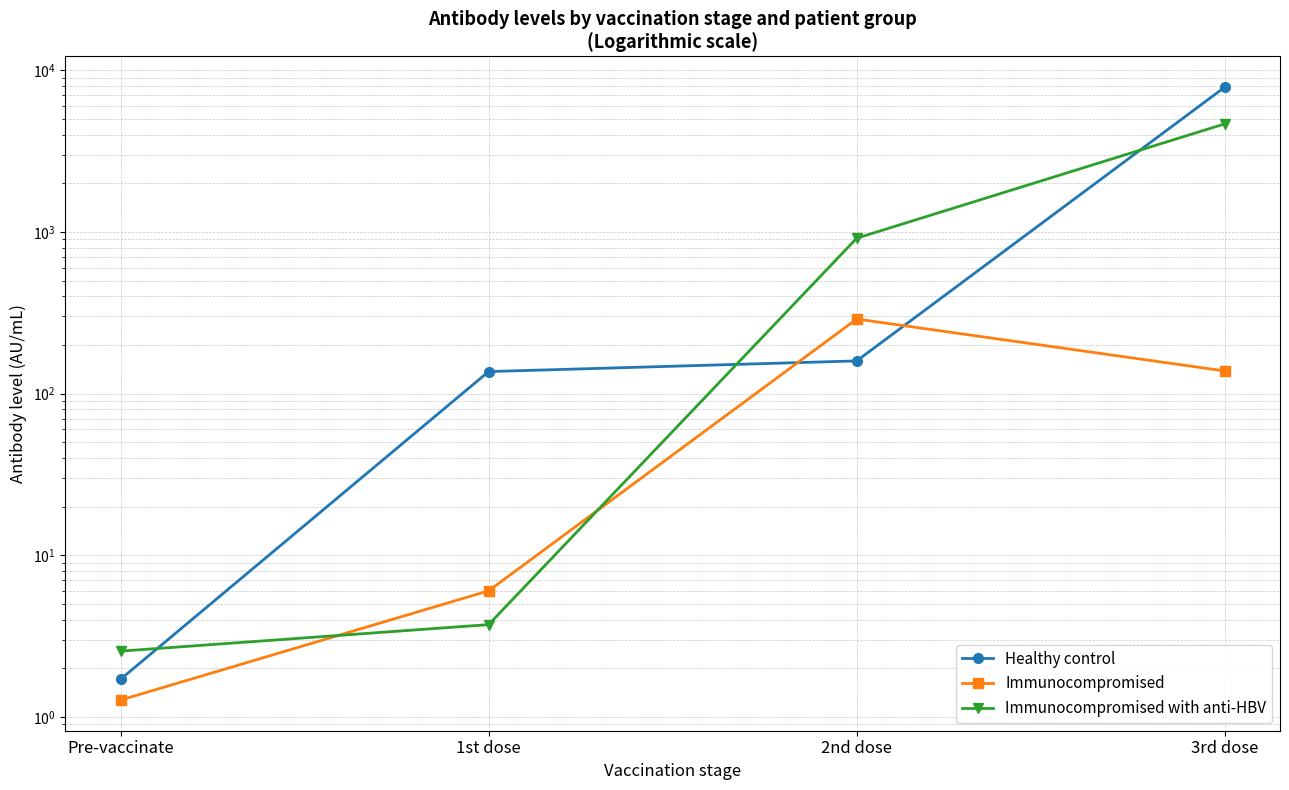

At which category is the sum across all series the highest?

3rd dose